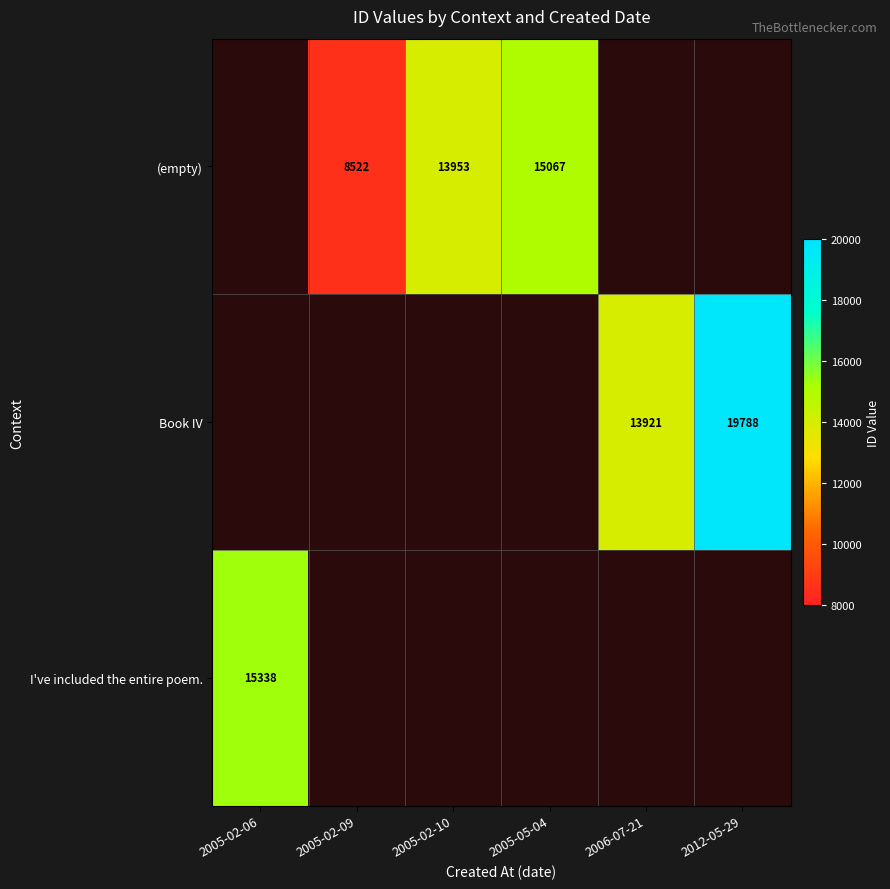

True or false: (empty) has a value of 22571 at 2005-05-04.

False